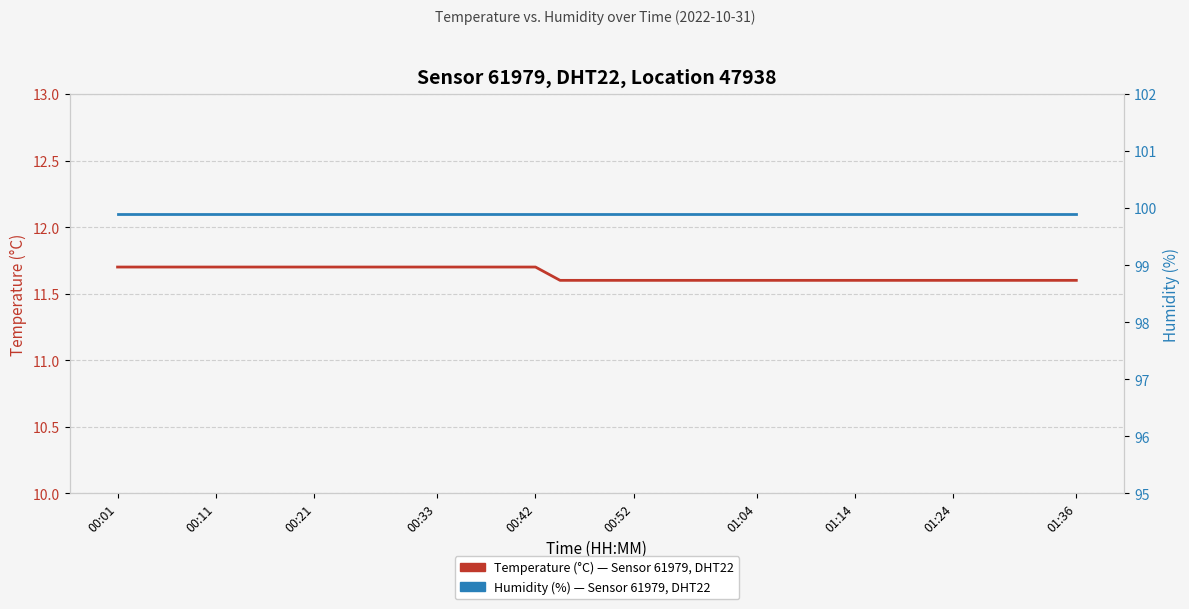

What is the maximum value shown in the chart?

99.9